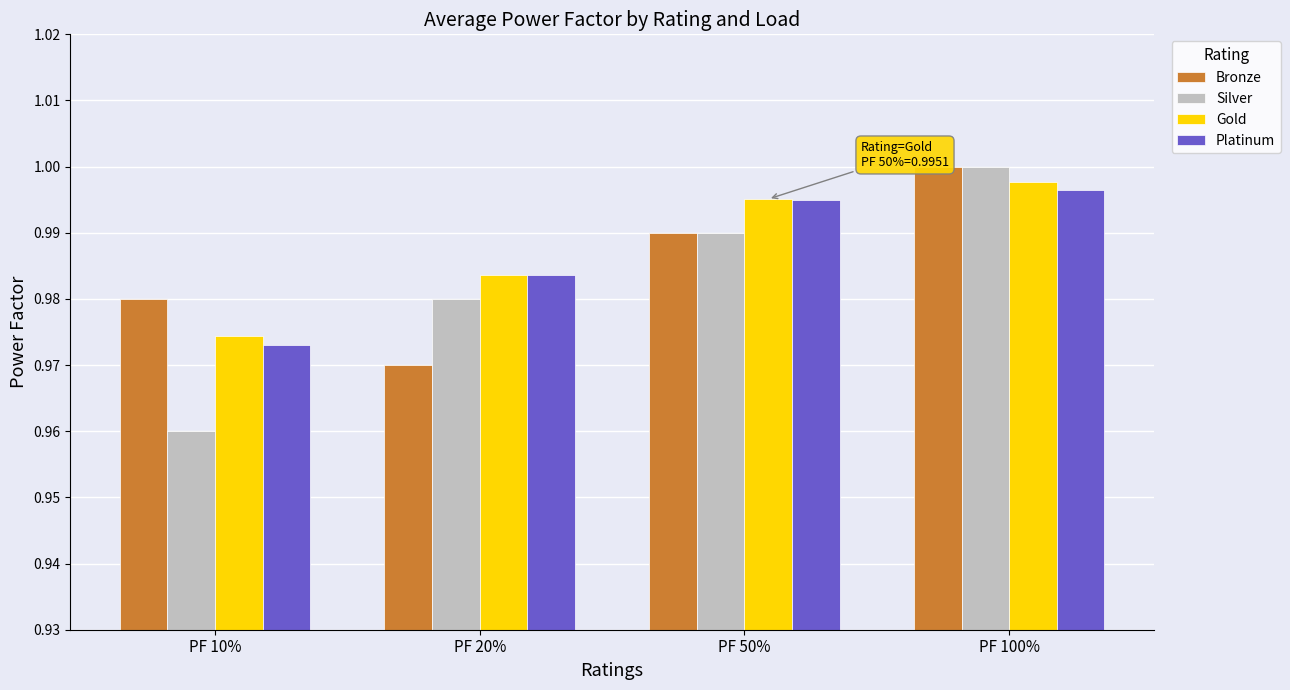

Rank the categories by Platinum value from lowest to highest.

PF 10%, PF 20%, PF 50%, PF 100%